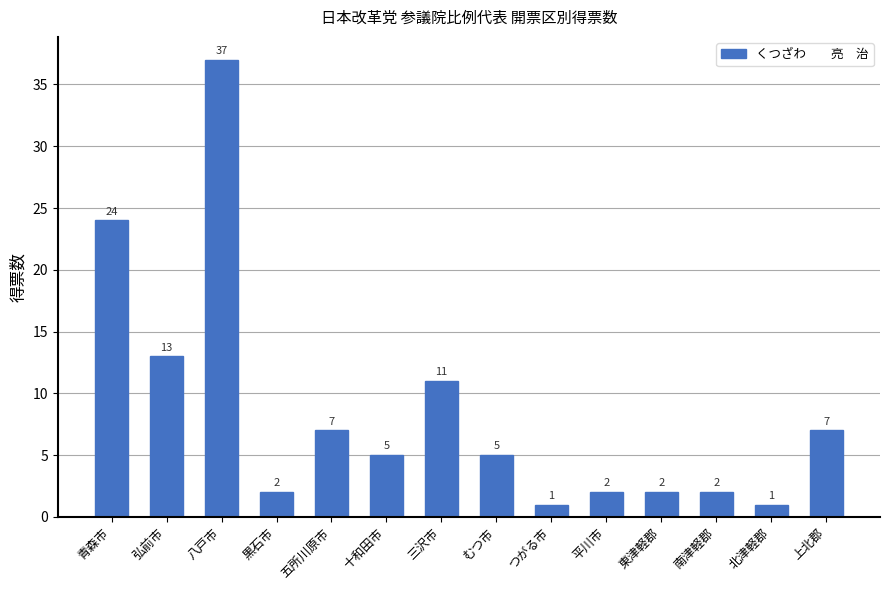

Reading left to right, list all the values displayed in this chart.

青森市=24	弘前市=13	八戸市=37	黒石市=2	五所川原市=7	十和田市=5	三沢市=11	むつ市=5	つがる市=1	平川市=2	東津軽郡=2	南津軽郡=2	北津軽郡=1	上北郡=7